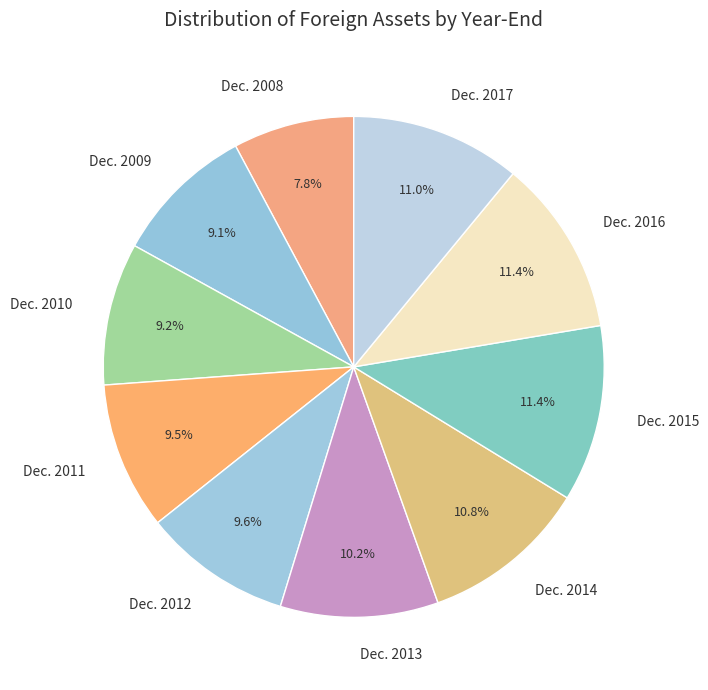

Is it true that Dec. 2009 is 9% of the pie?

True